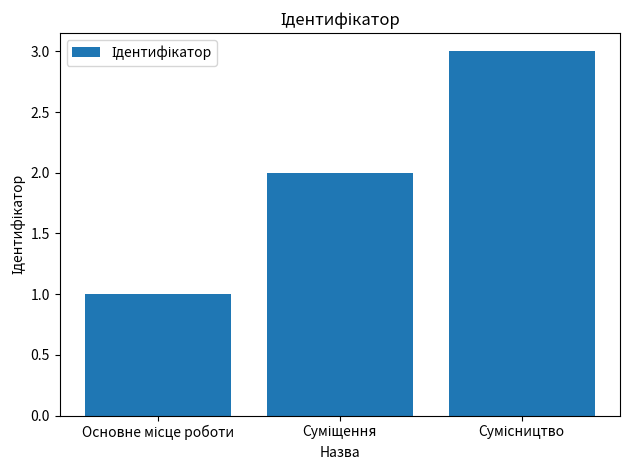

What is the sum of all values?

6